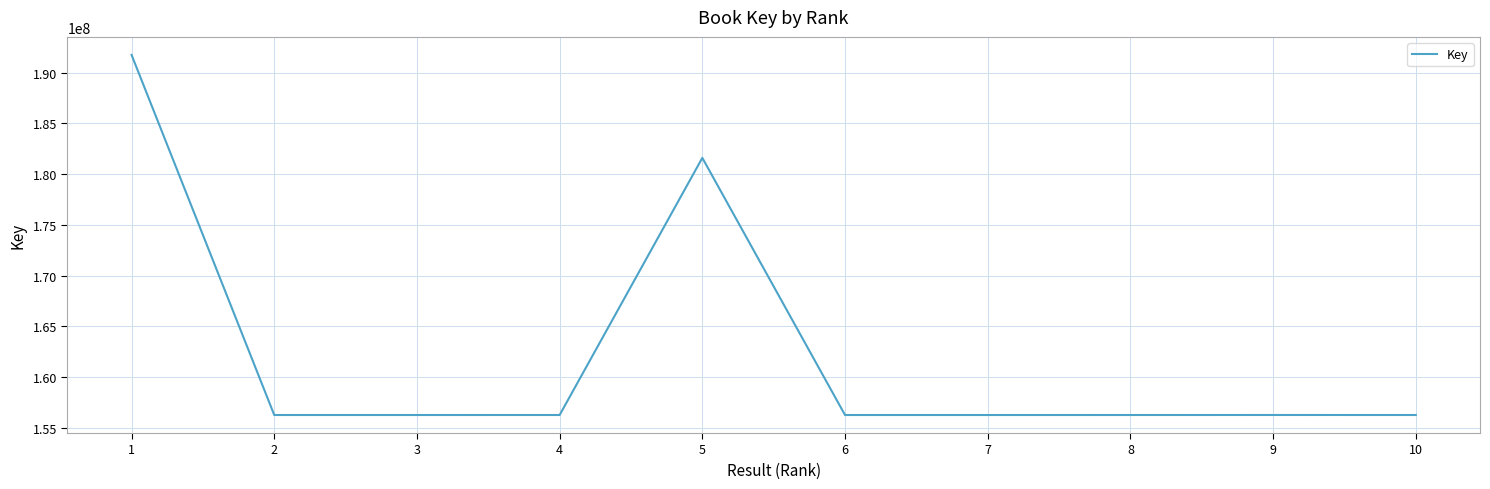

What is the change in value from 7 to 9?

+3441